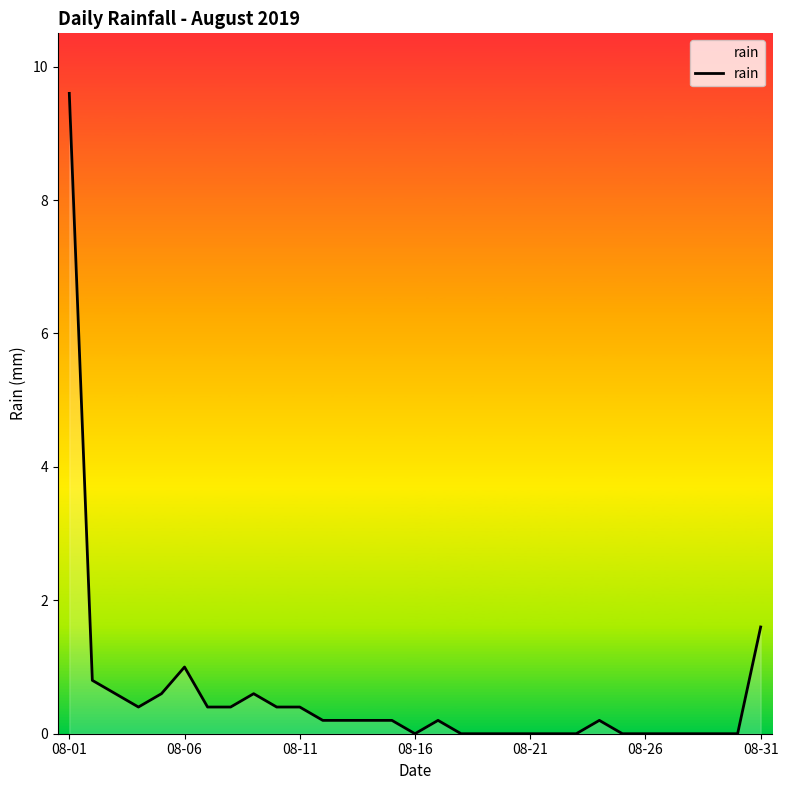

Where is the data nearest to the value 4?

08-31